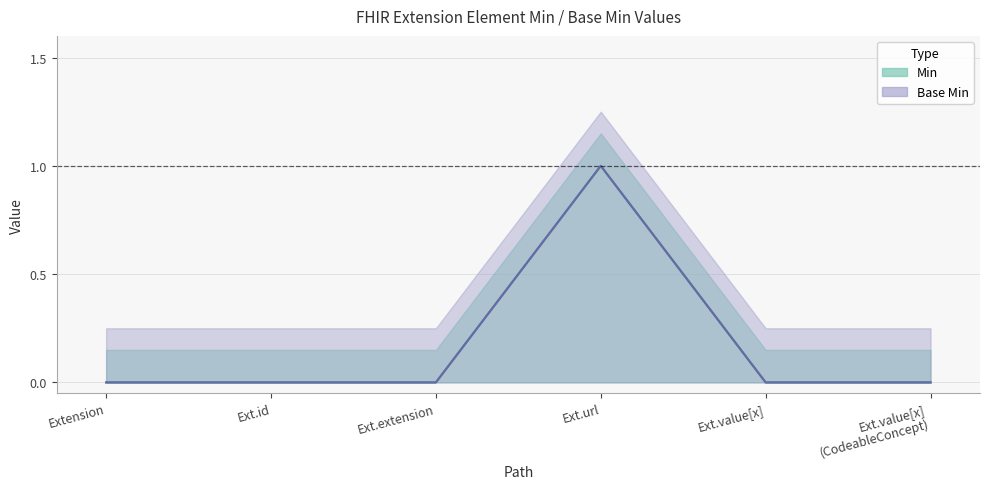

How many data points in Base Min are above 0?

1